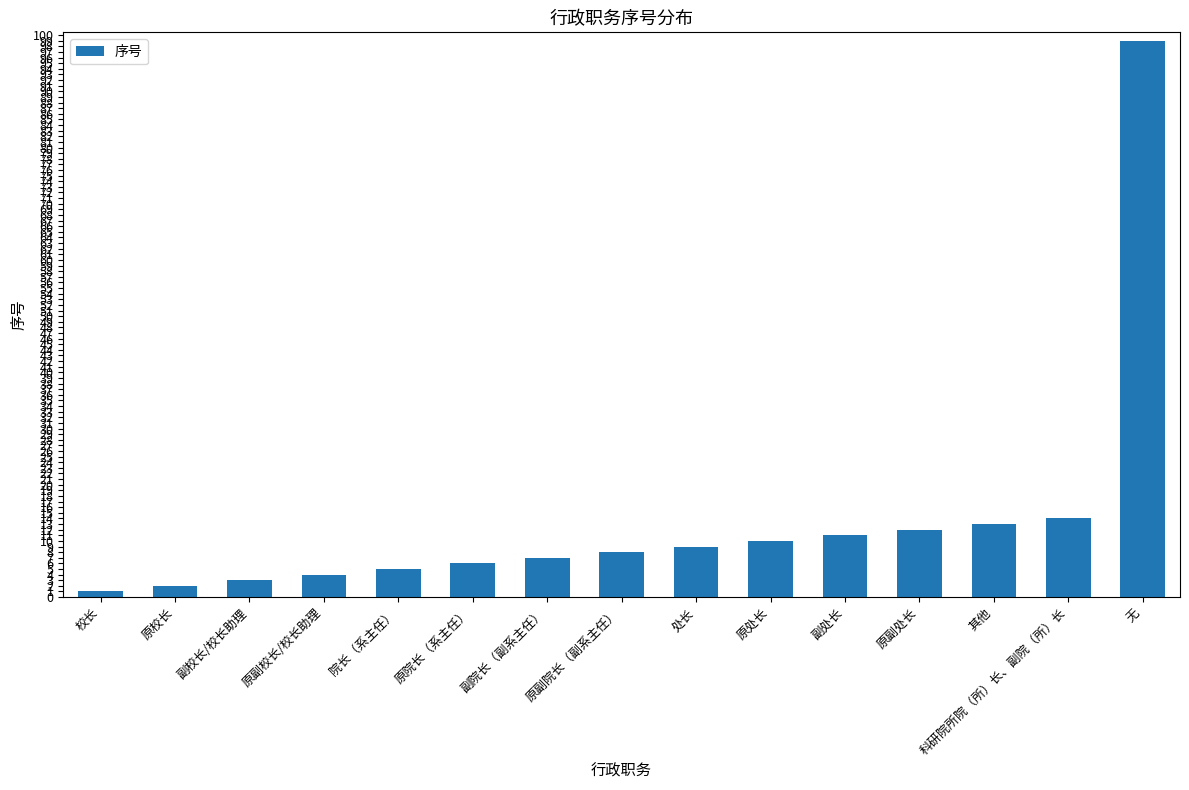

List the labels in order of value, smallest first.

校长, 原校长, 副校长/校长助理, 原副校长/校长助理, 院长（系主任）, 原院长（系主任）, 副院长（副系主任）, 原副院长（副系主任）, 处长, 原处长, 副处长, 原副处长, 其他, 科研院所院（所）长、副院（所）长, 无